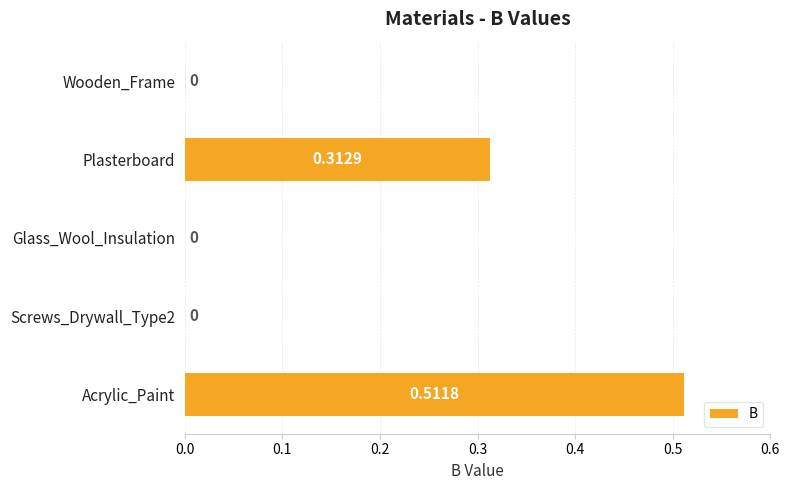

At which category does the chart reach its peak across all series?

Acrylic_Paint